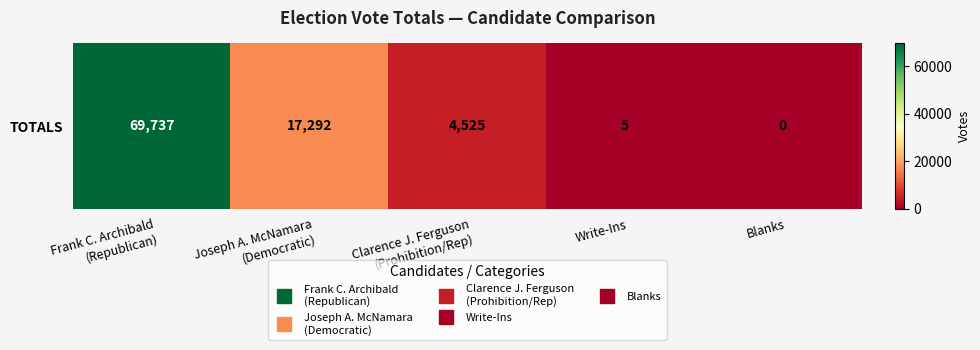

What is the average value?

18312